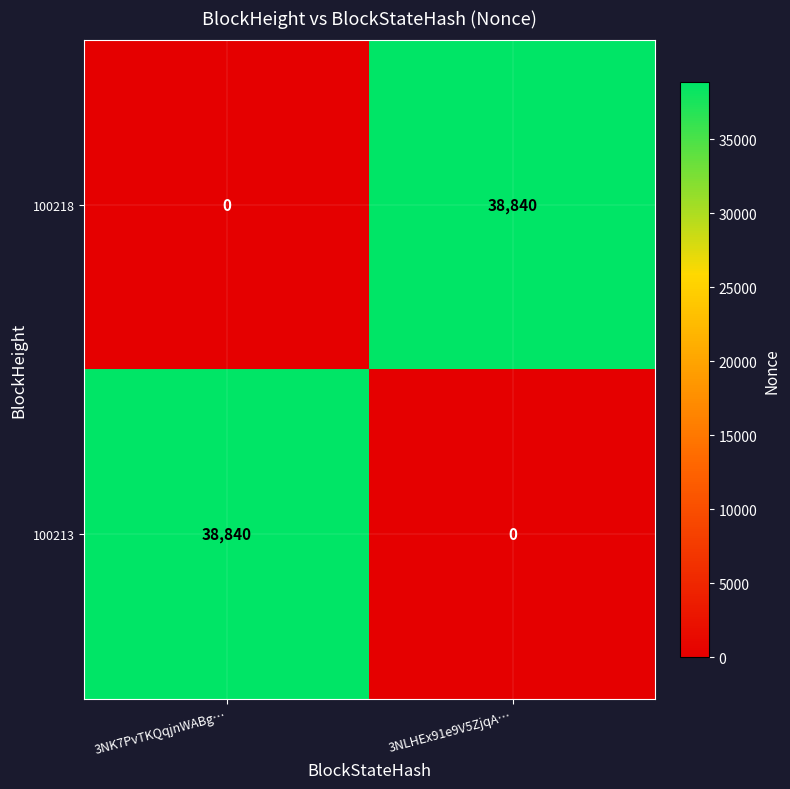

What is the spread (max minus min) of values at 3NK7PvTKQqjnWABg…?

38840